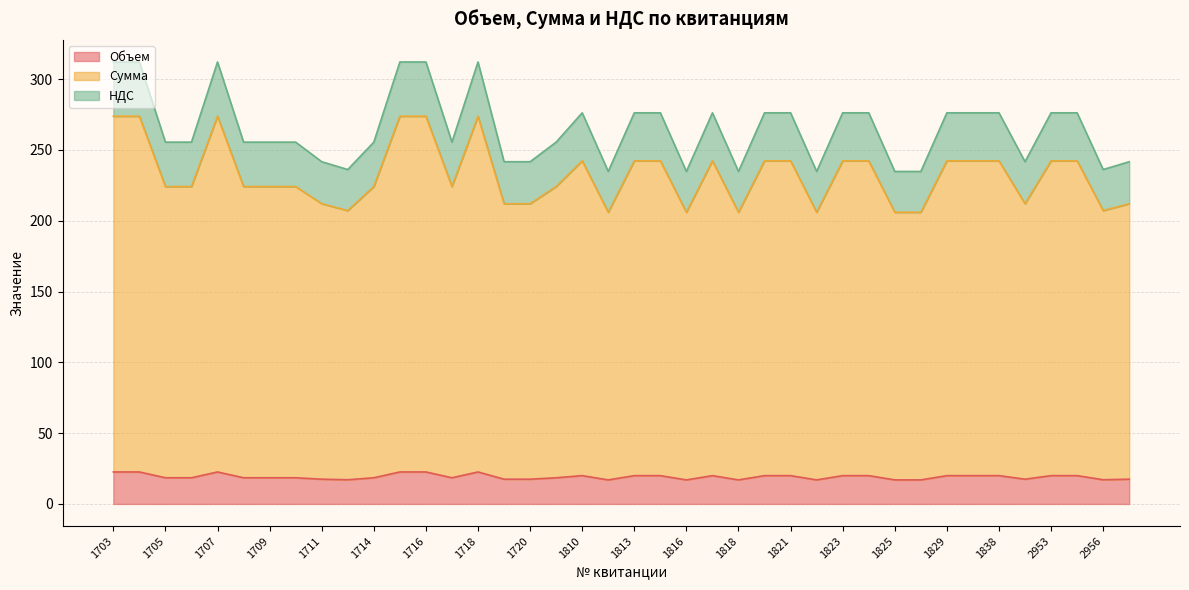

How many values in the Сумма series exceed 224?

27